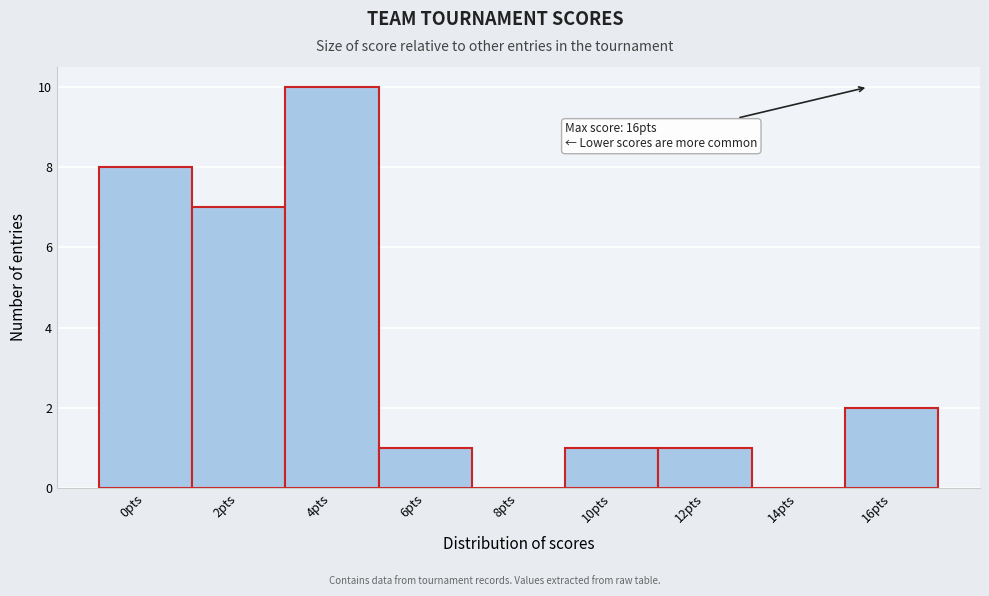

Reading left to right, what are all the values shown in this chart?

0pts=8	2pts=7	4pts=10	6pts=1	8pts=0	10pts=1	12pts=1	14pts=0	16pts=2